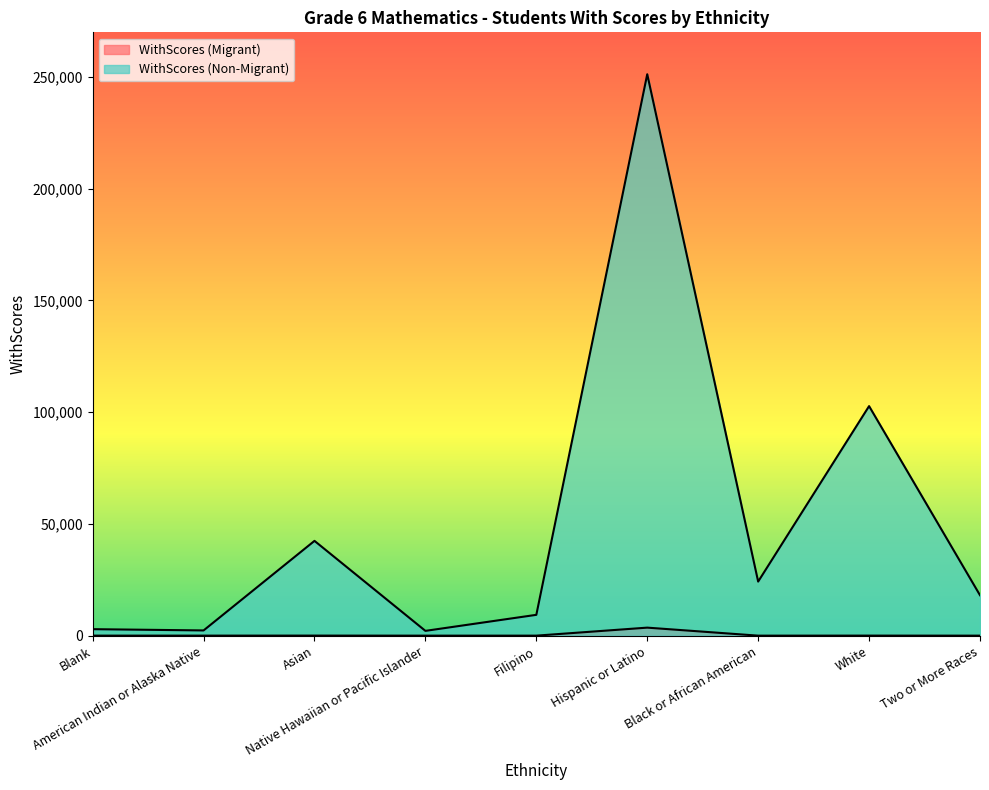

Rank the series at Filipino from lowest to highest value.

WithScores (Migrant), WithScores (Non-Migrant)